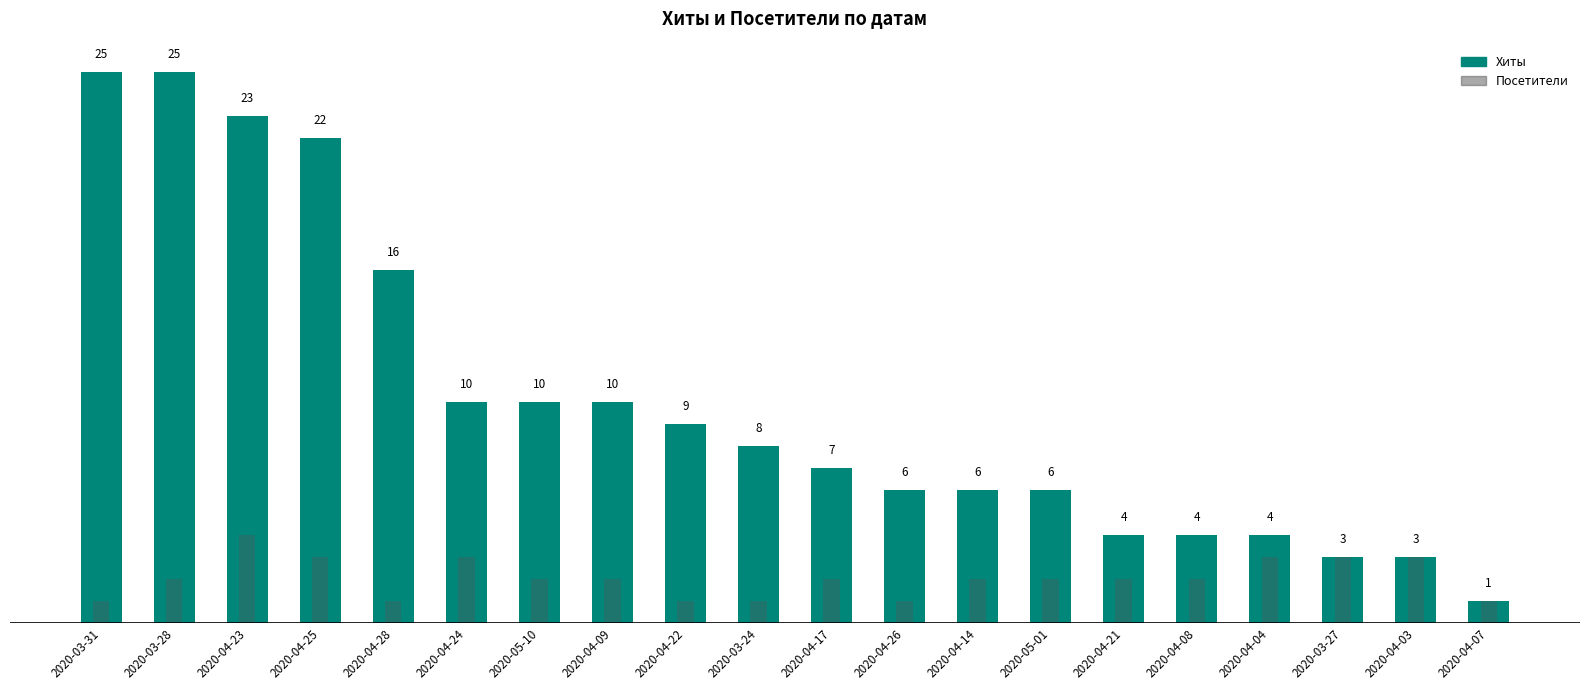

Read the Хиты value at 2020-04-09.

10